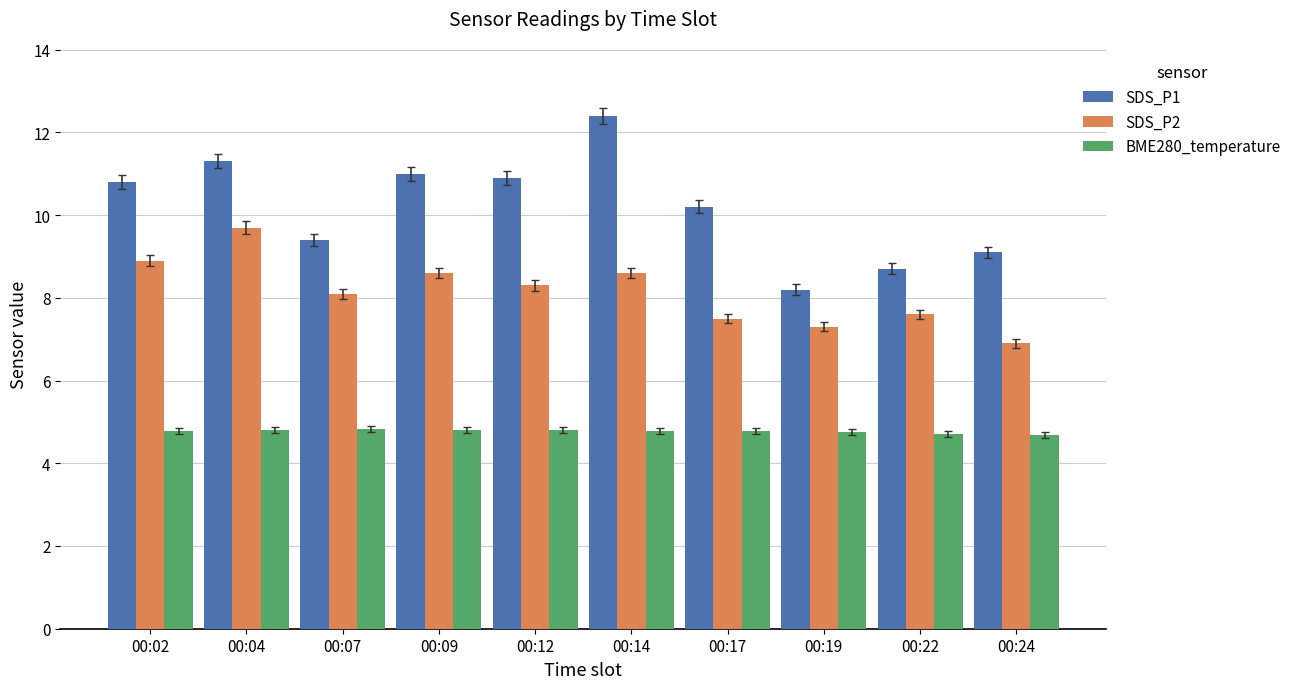

How many values in the SDS_P2 series are below 8?

4